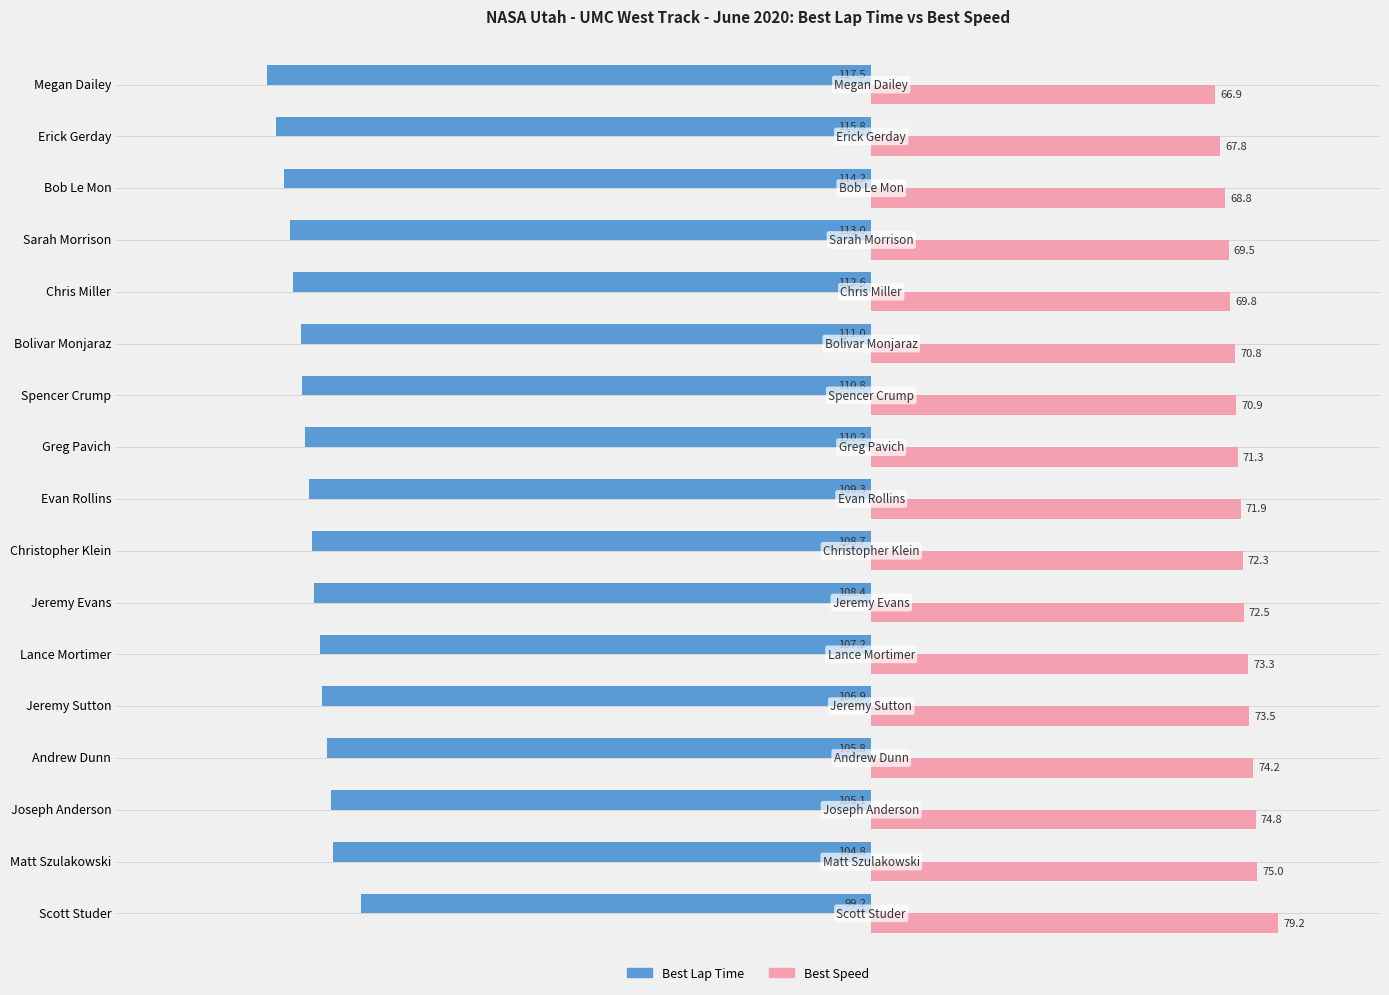

Read the Best Speed value at Megan Dailey.

66.9